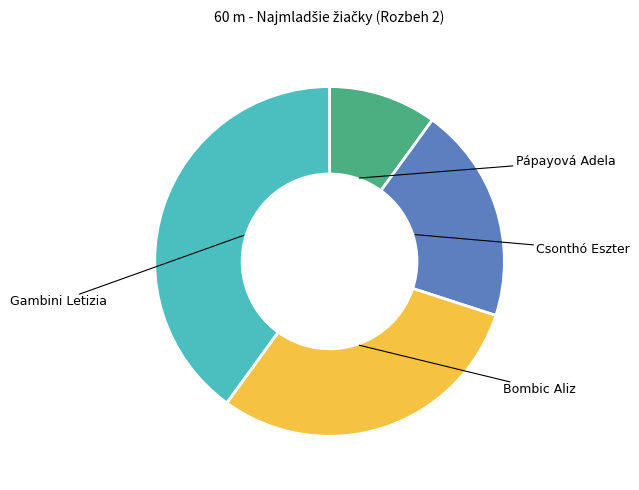

What is the change in value from Pápayová Adela to Csonthó Eszter?

+1